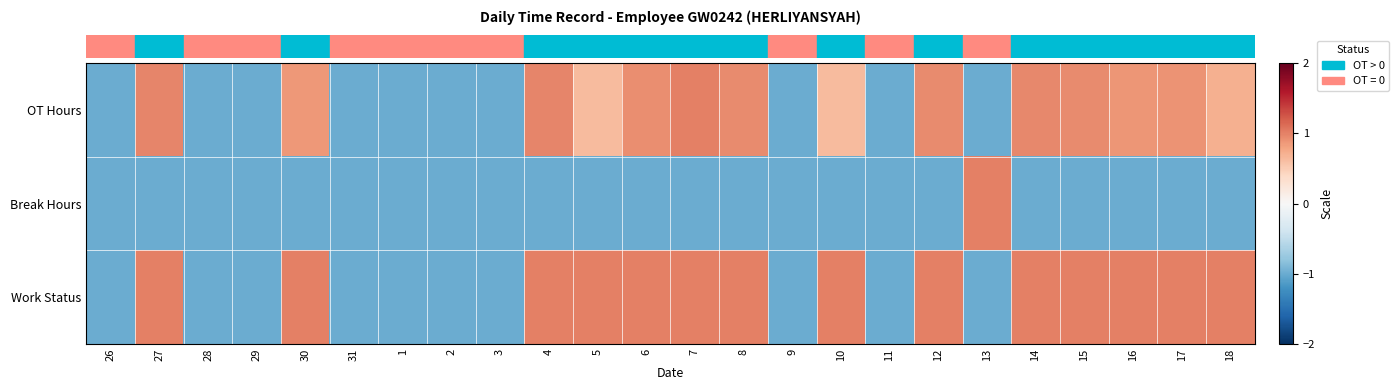

What is the greatest value displayed?

1.0